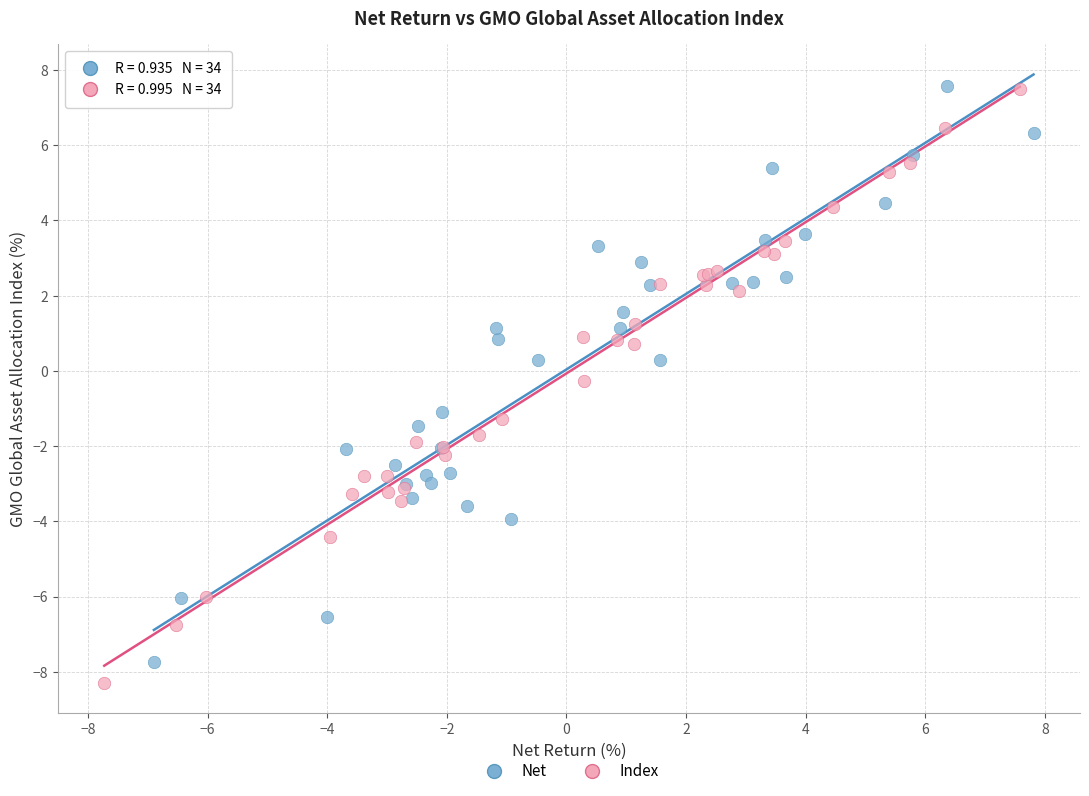

Which series has the widest spread of Y values?

Index